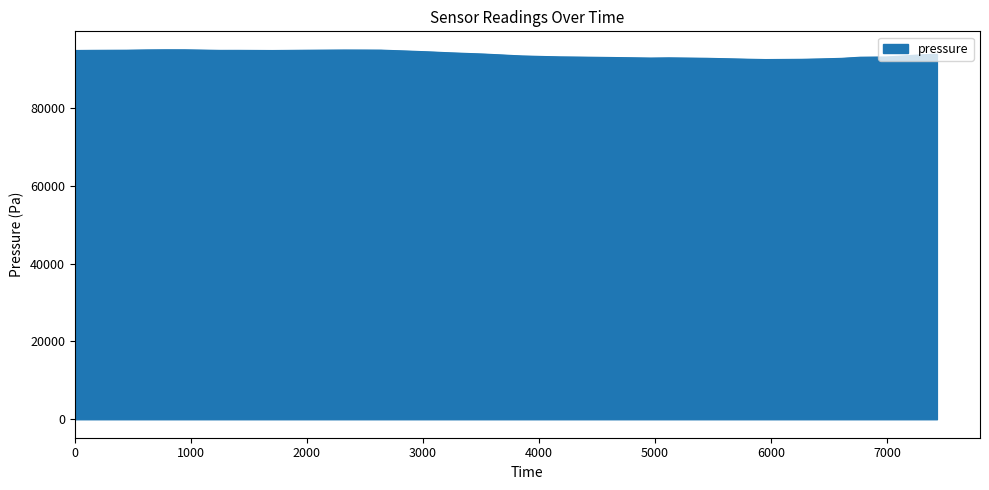

What is the minimum value shown in the chart?

92426.8